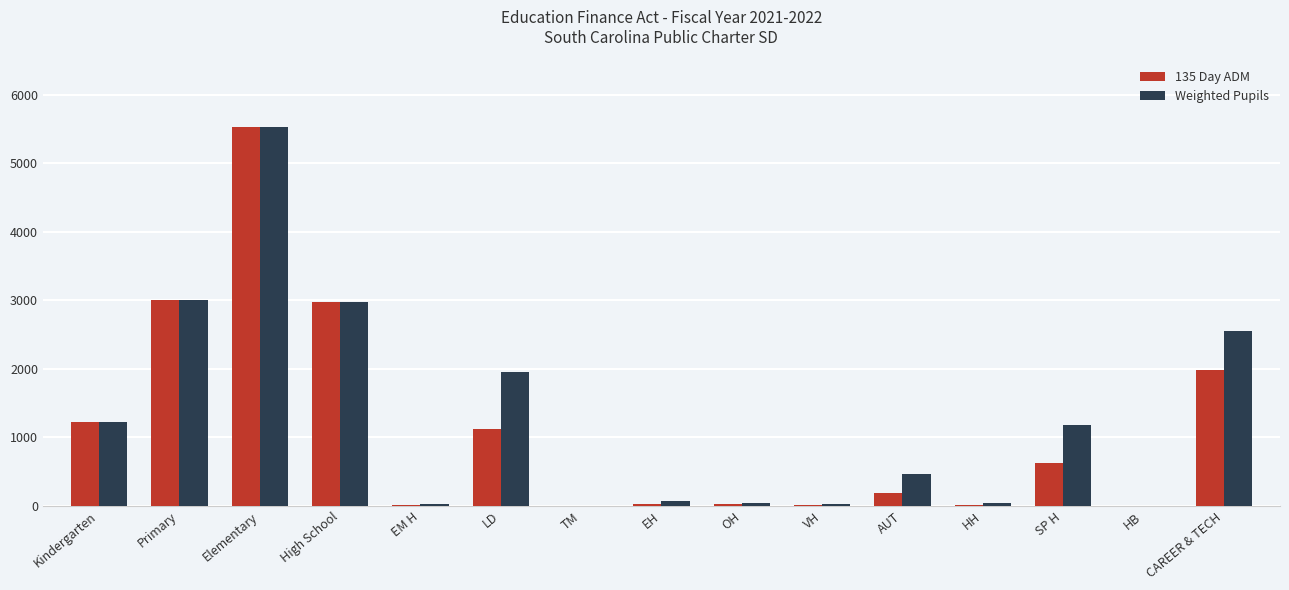

What is the sum of all 135 Day ADM values?

16742.5